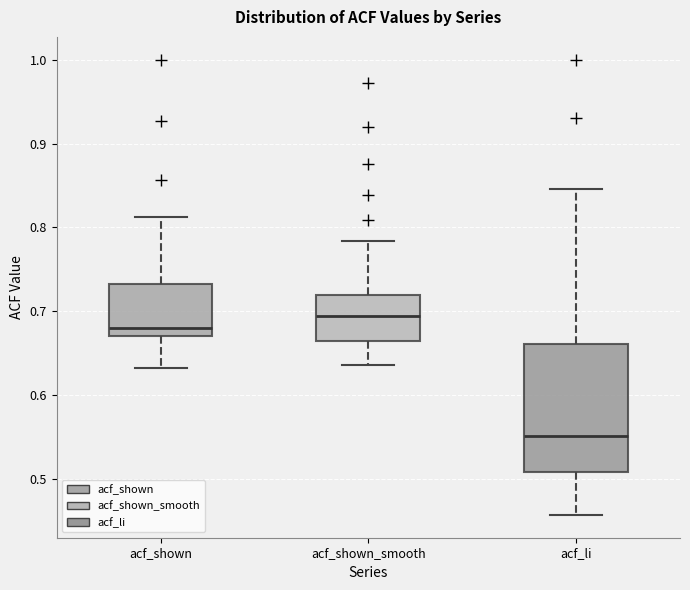

Which box's median line is the highest?

acf_shown_smooth